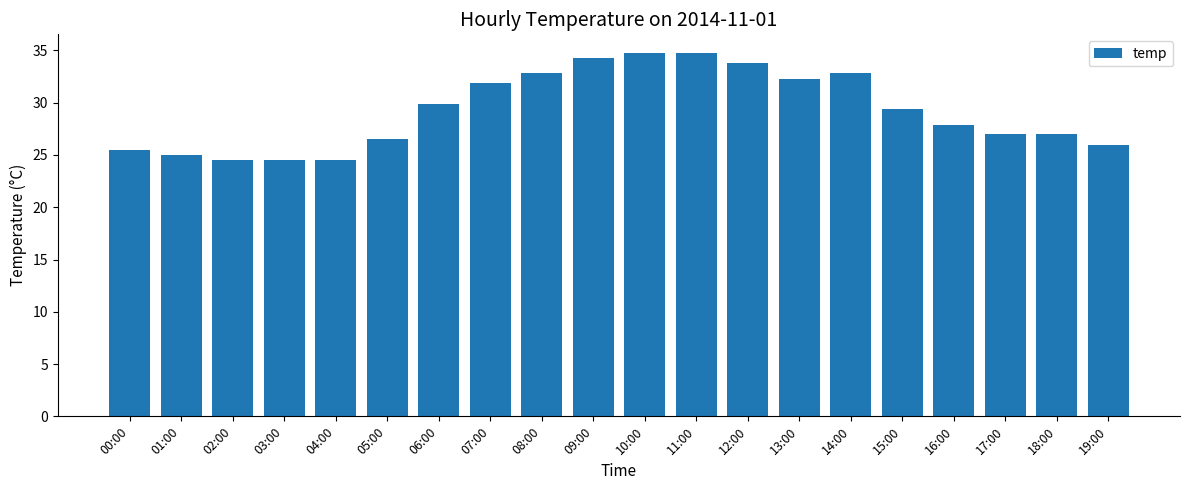

What is the label of the 4th bar from the right?

16:00